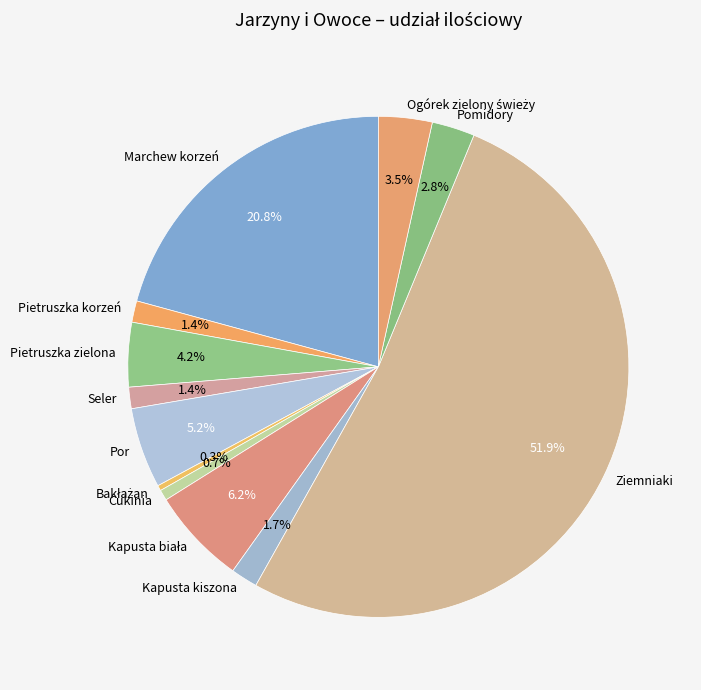

Which category has the biggest portion of the pie?

Ziemniaki